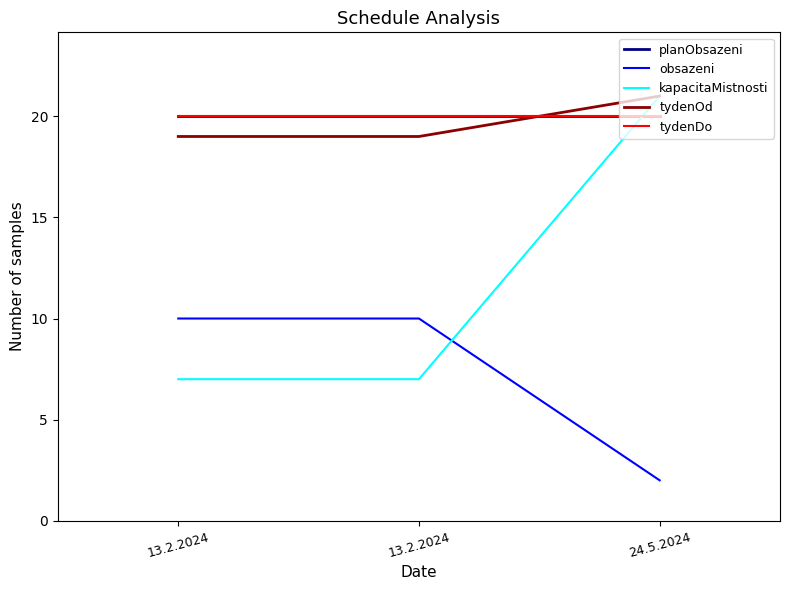

Is this an area chart (filled region under the line)?

No